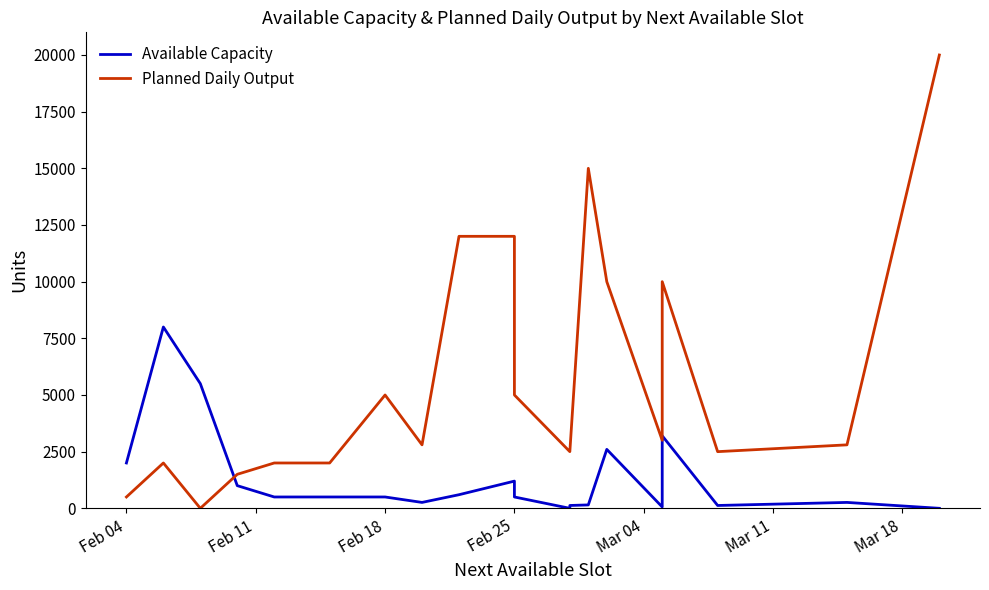

How many positive values does the Available Capacity series have?

18